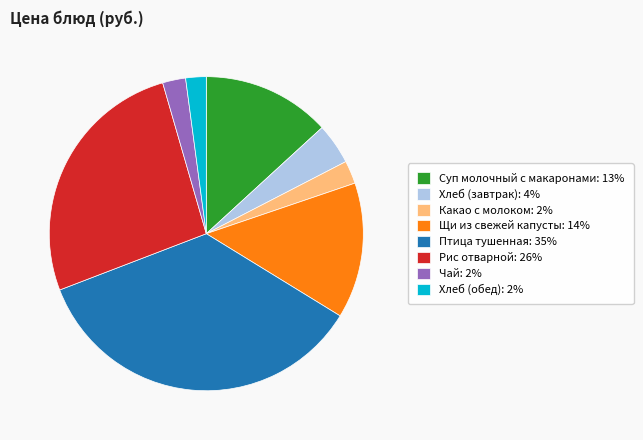

The Птица тушенная slice represents 29% of the pie. True or false?

False